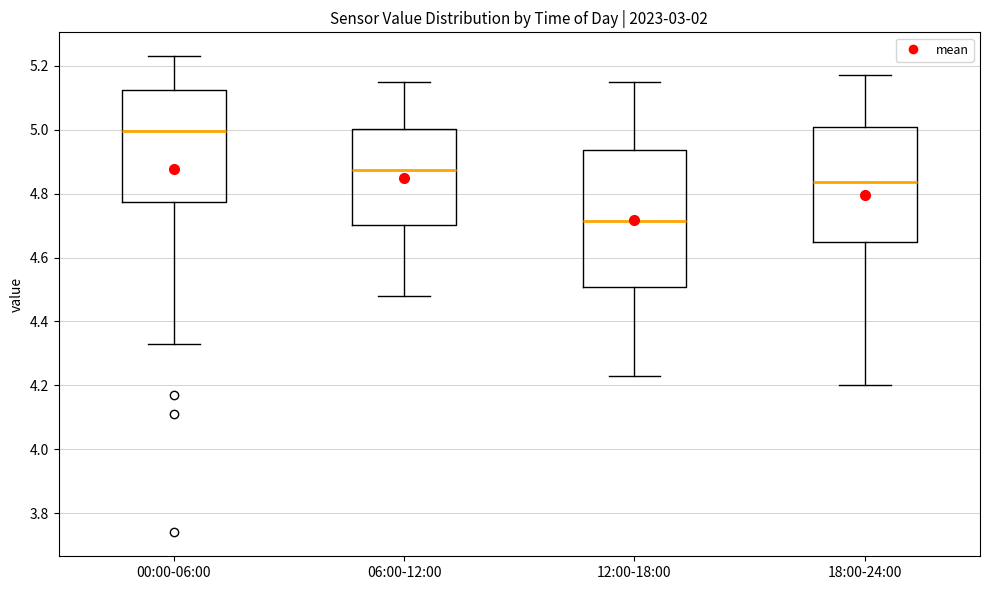

Where does the upper whisker of the box for 06:00-12:00 end on the y-axis? The values are not printed on the chart, so give them approximately, as read against the axis.

5.16